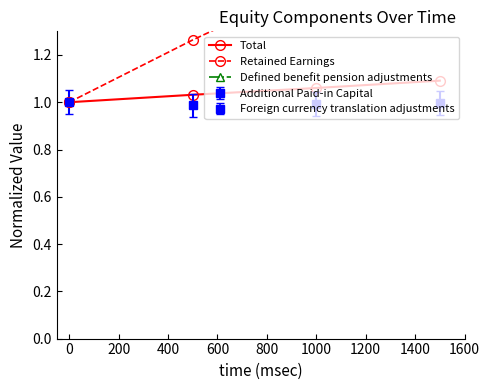

What is the maximum value shown in the chart?

1.8